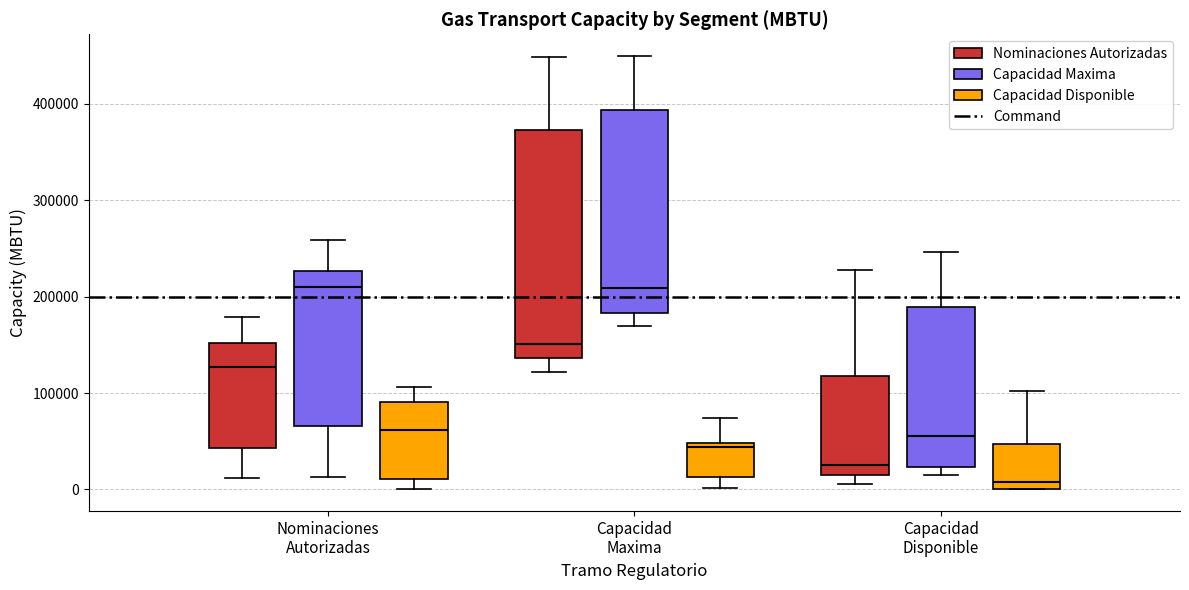

Reading left to right, transcribe this box plot: for each box, give where its median line is, the range the box spans, and where its two whiskers end, as read against the y-axis. The values are not printed on the chart, so give them approximately, as read against the axis.

Nominaciones Autorizadas (Nominaciones Autorizadas): median 130000, box 40000 to 150000, whiskers 10000 to 180000
Nominaciones Autorizadas (Capacidad Maxima): median 210000, box 70000 to 230000, whiskers 10000 to 260000
Nominaciones Autorizadas (Capacidad Disponible): median 60000, box 10000 to 90000, whiskers 0 to 110000
Capacidad Maxima (Nominaciones Autorizadas): median 150000, box 140000 to 370000, whiskers 120000 to 450000
Capacidad Maxima (Capacidad Maxima): median 210000, box 180000 to 390000, whiskers 170000 to 450000
Capacidad Maxima (Capacidad Disponible): median 40000, box 10000 to 50000, whiskers 0 to 70000
Capacidad Disponible (Nominaciones Autorizadas): median 30000, box 10000 to 120000, whiskers 10000 (just below the box's lower edge) to 230000
Capacidad Disponible (Capacidad Maxima): median 60000, box 20000 to 190000, whiskers 10000 to 250000
Capacidad Disponible (Capacidad Disponible): median 10000, box 0 to 50000, whiskers 0 to 100000